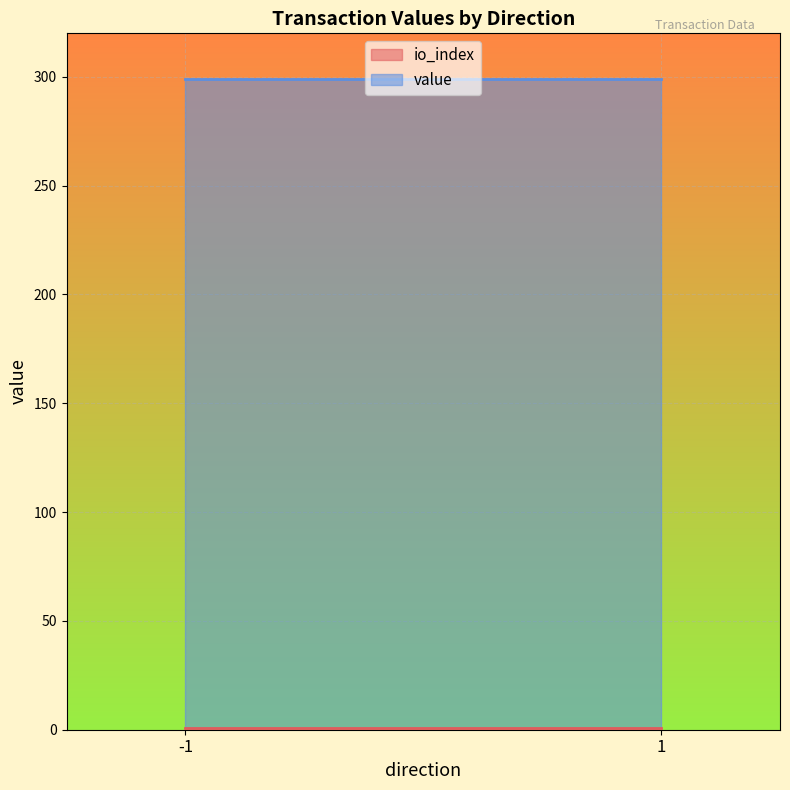

True or false: value and io_index cross at least once.

False